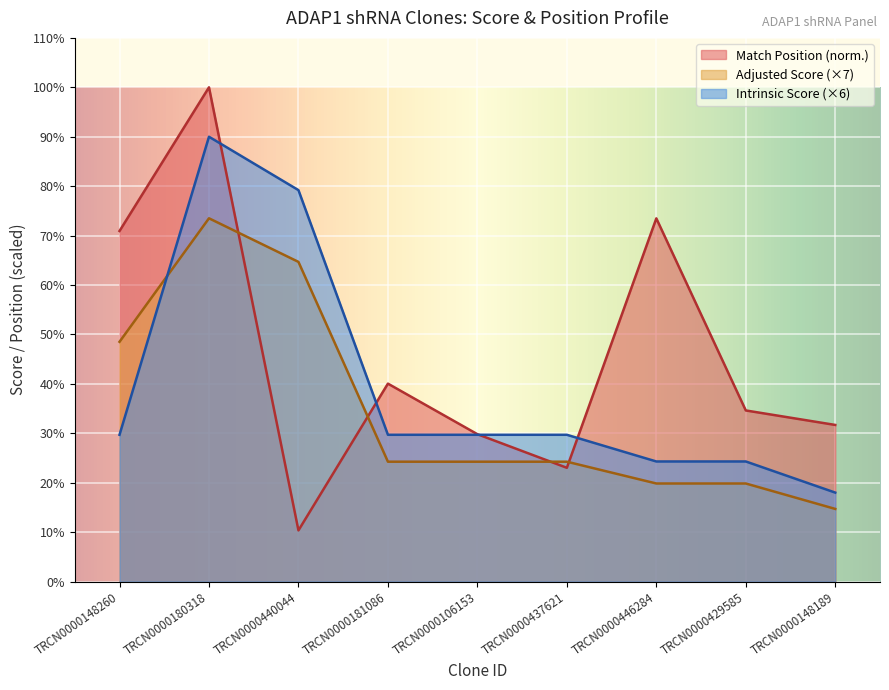

True or false: Intrinsic Score and Adjusted Score cross at least once.

True